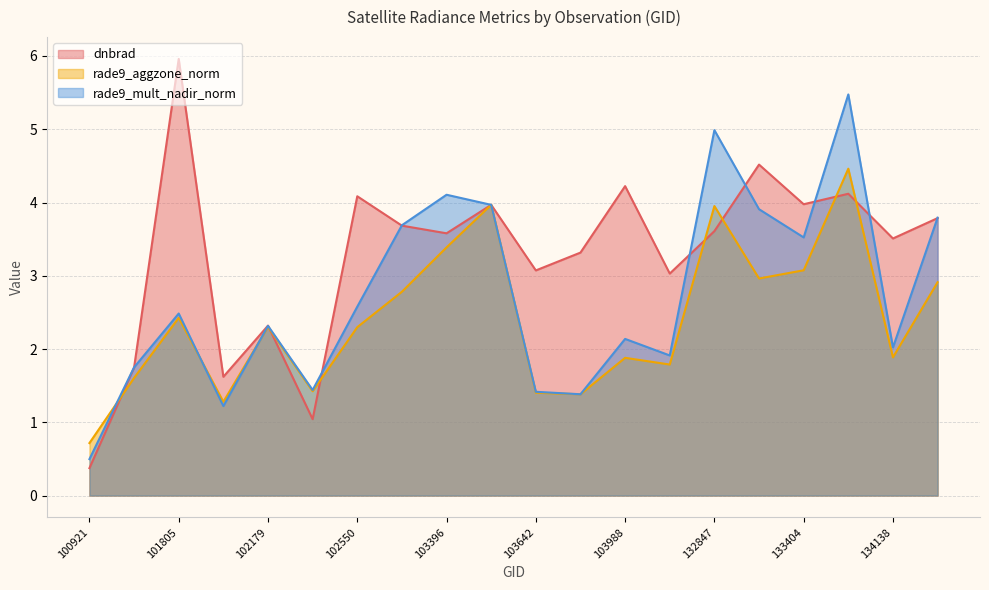

At which label is dnbrad closest to 3?

104471